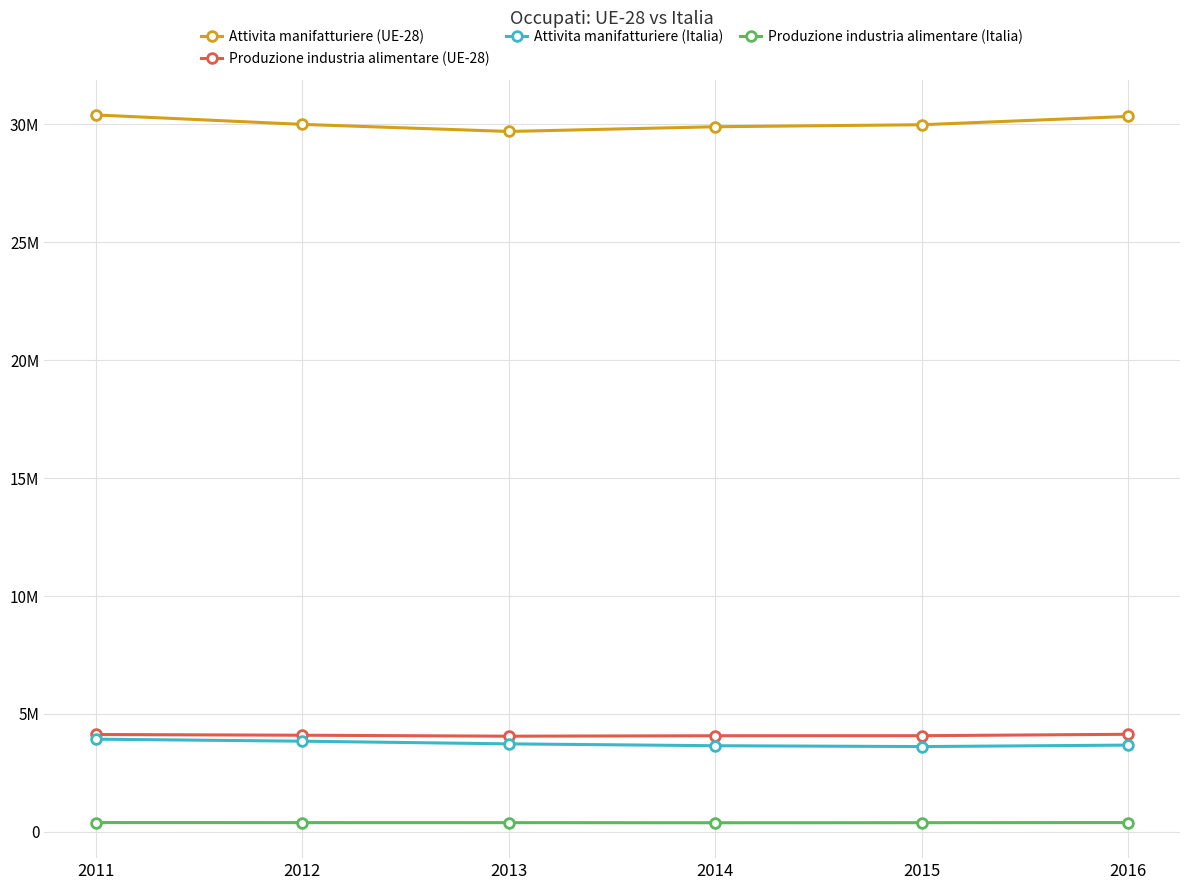

Rank the series by their maximum value, from lowest to highest.

Produzione industria alimentare (Italia), Attivita manifatturiere (Italia), Produzione industria alimentare (UE-28), Attivita manifatturiere (UE-28)